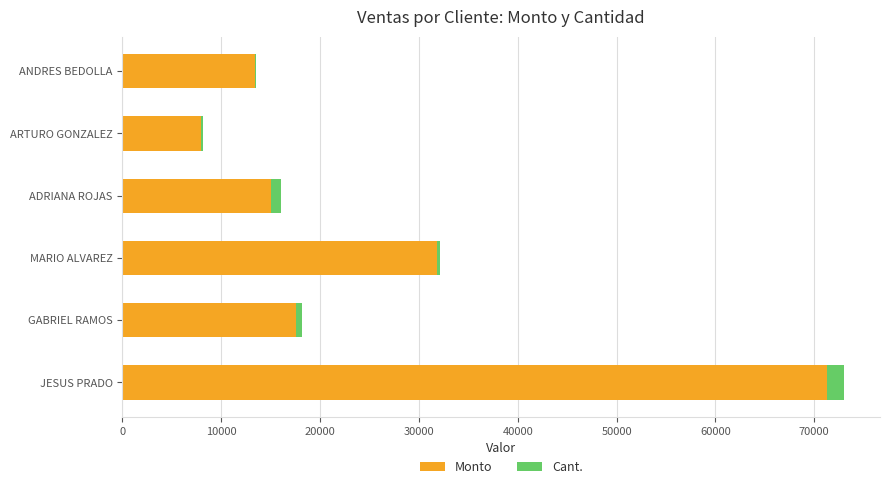

At which category is the sum across all series the highest?

JESUS PRADO